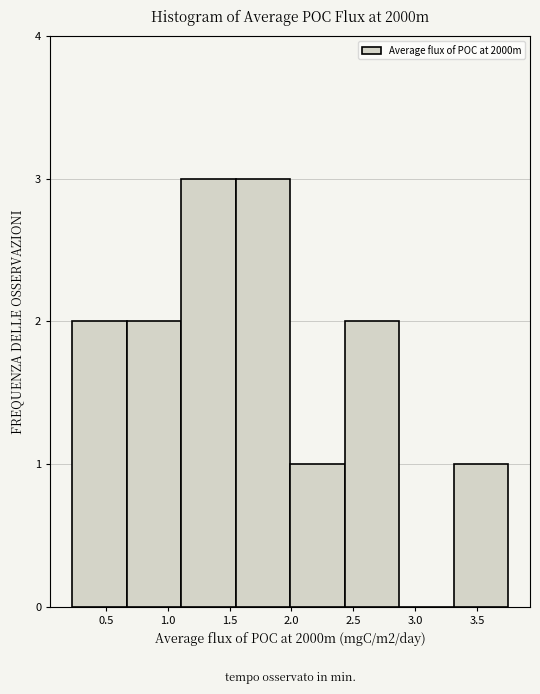

Reading left to right, list every bar in this chart as the range it spans on the x-axis followed by its height. Neither the bar edges nor the heights are printed on the chart, so give them approximately, as read against the axes.

0.25 to 0.65: 2
0.65 to 1.10: 2
1.10 to 1.55: 3
1.55 to 2.00: 3
2.00 to 2.45: 1
2.45 to 2.85: 2
2.85 to 3.30: 0
3.30 to 3.75: 1